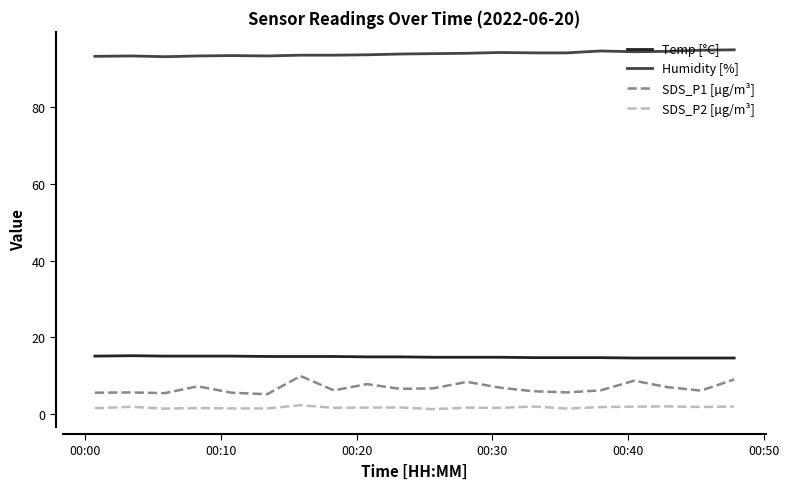

Rank the series by their maximum value, from highest to lowest.

Humidity [%], Temp [°C], SDS_P1 [µg/m³], SDS_P2 [µg/m³]